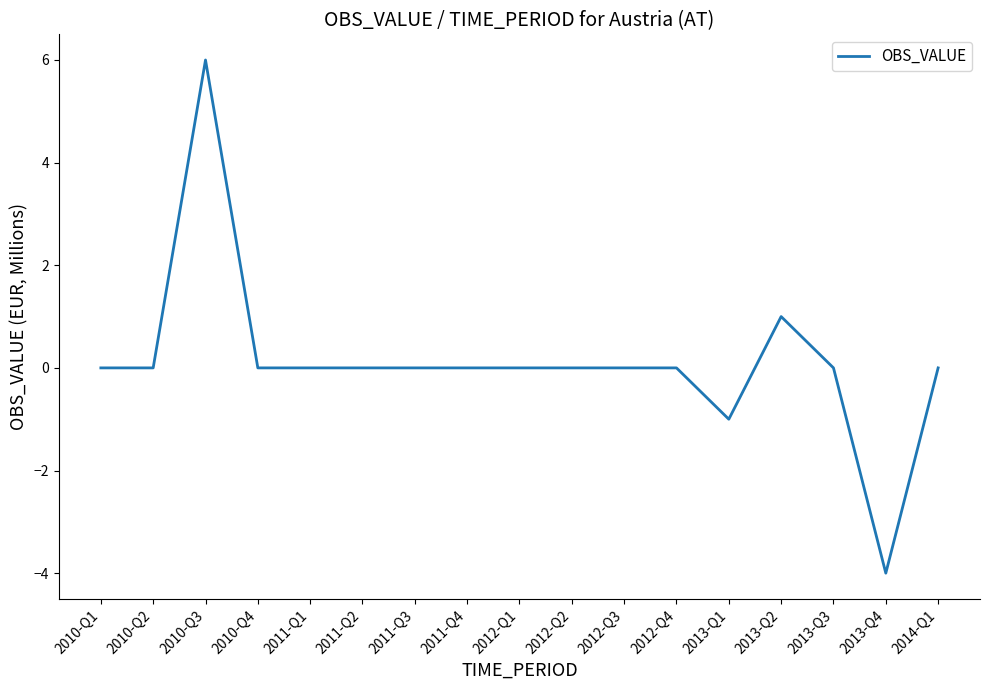

Is it true that the value at 2011-Q4 is 0?

True